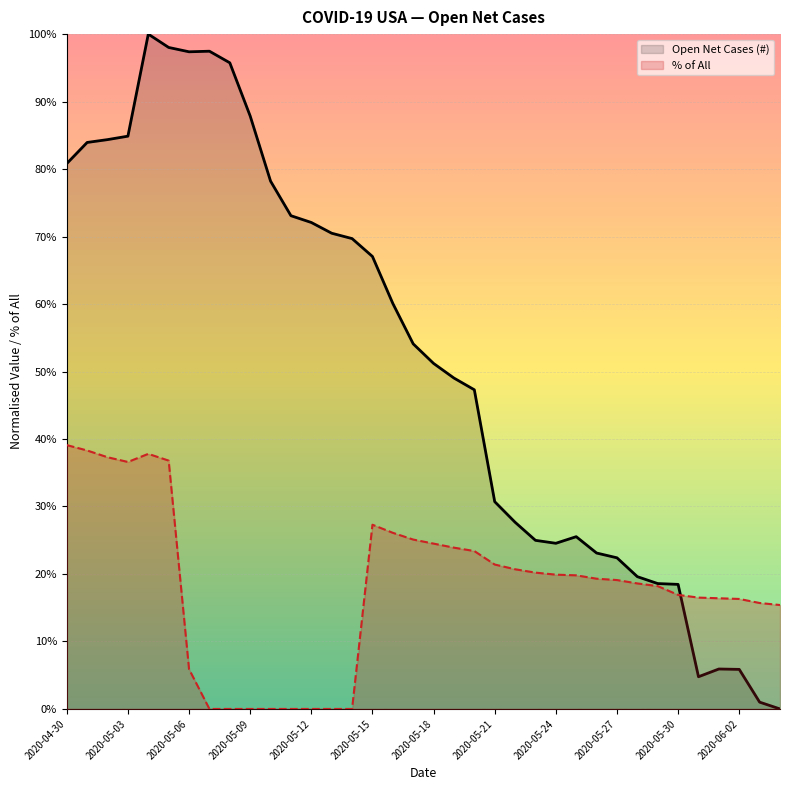

What is the average value of the % of All series?

0.2